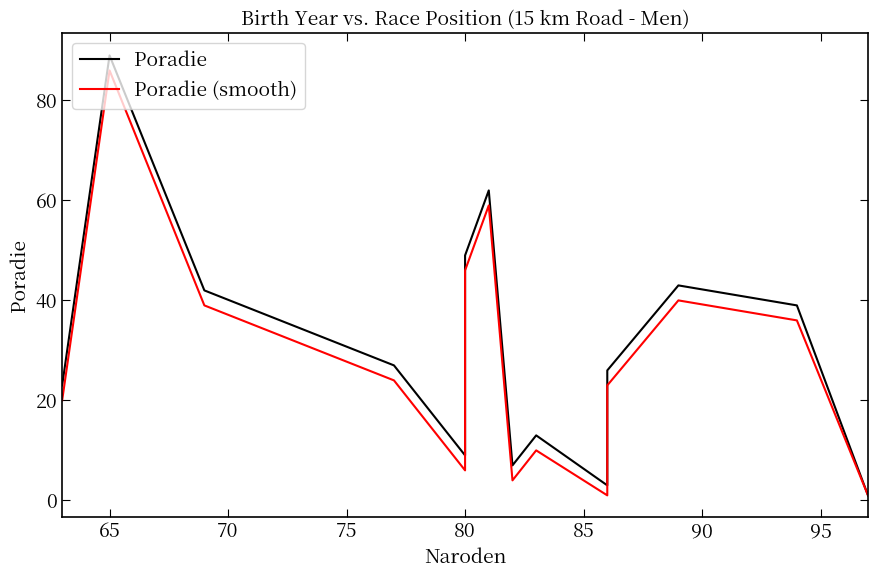

At which category does Poradie reach its first local valley?

80